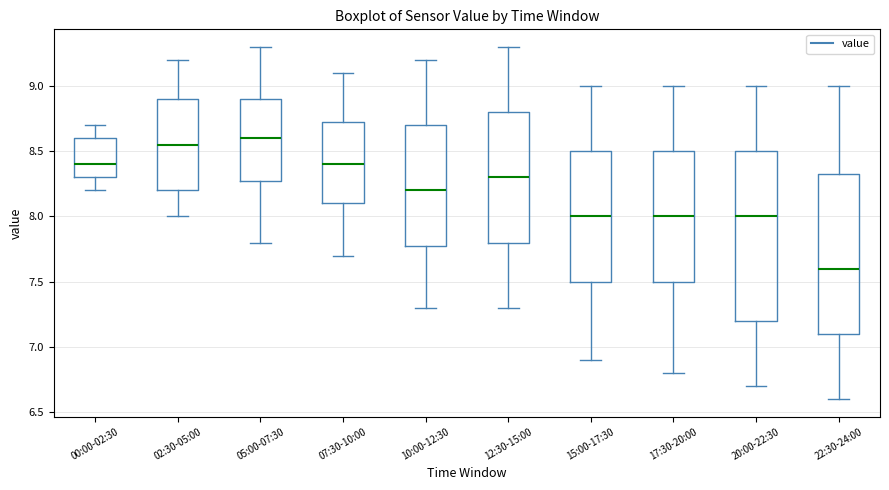

Where does the lower whisker of the box for 07:30-10:00 end on the y-axis? The values are not printed on the chart, so give them approximately, as read against the axis.

7.70